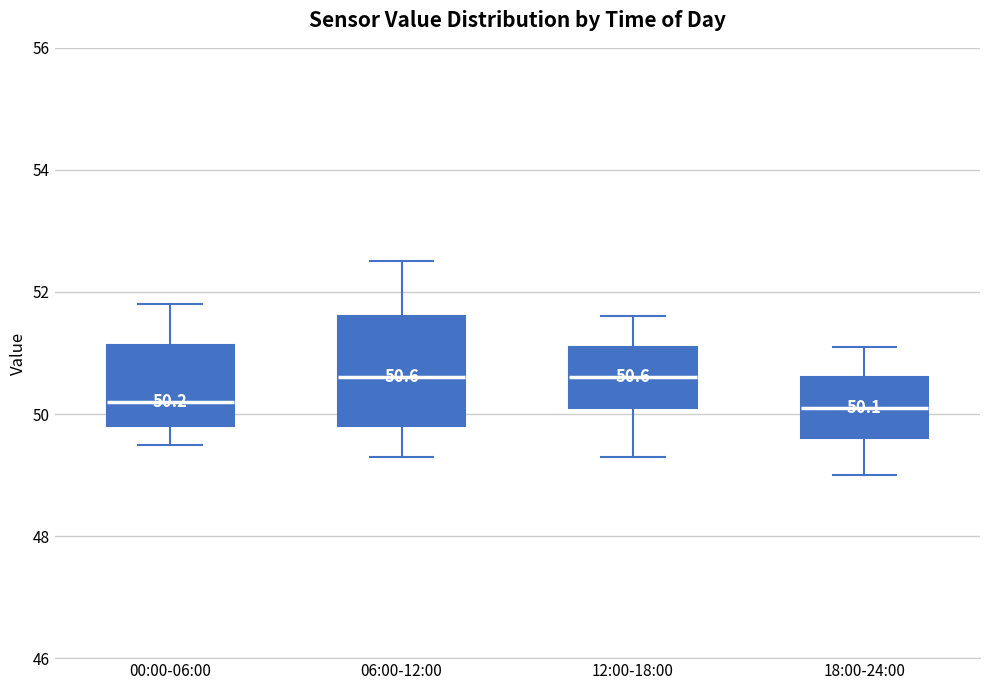

Which box is the tallest, from its lower edge to its upper edge?

06:00-12:00